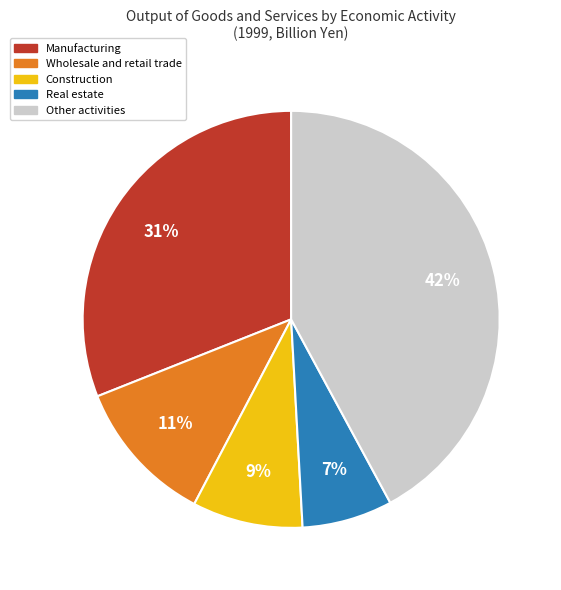

Is there any slice that represents more than half of the pie?

No